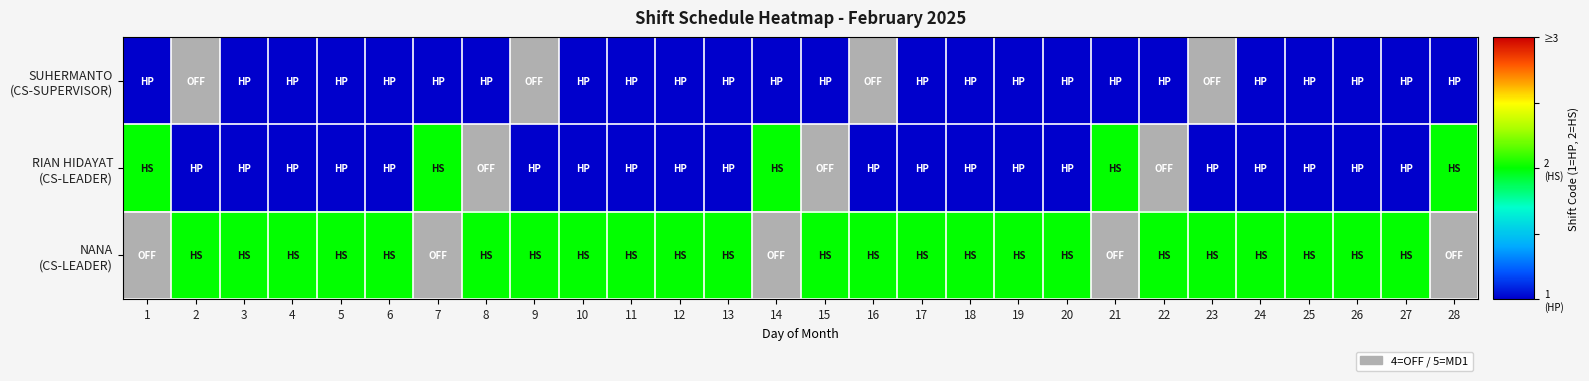

What is the total value across all series at 28?

7